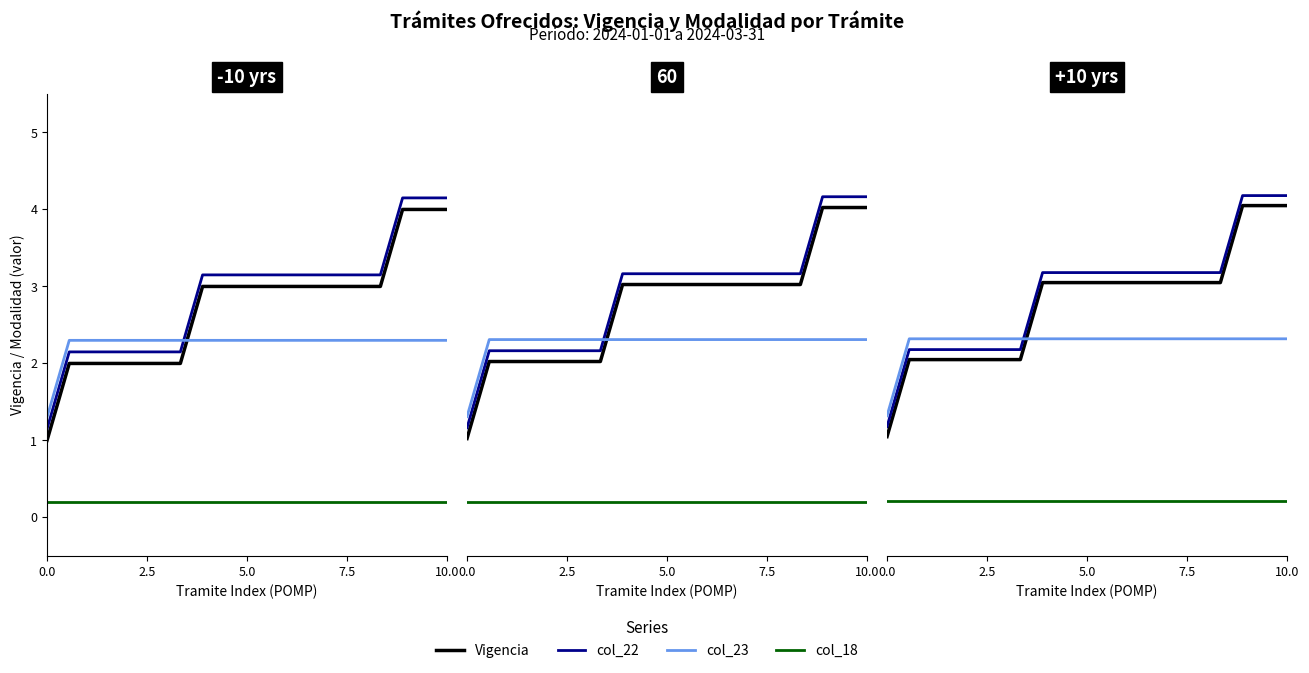

True or false: Vigencia and col_22 intersect in this chart.

False